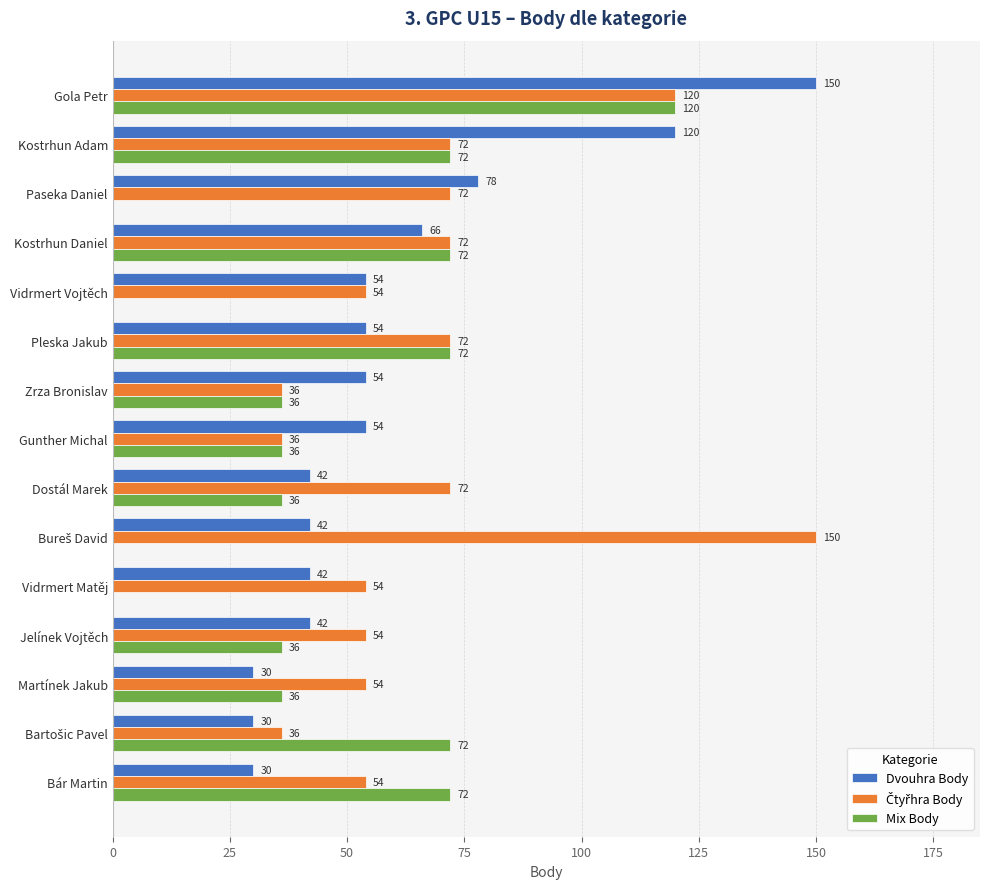

What value does the Mix Body series have at Martínek Jakub, to the nearest 10?

40